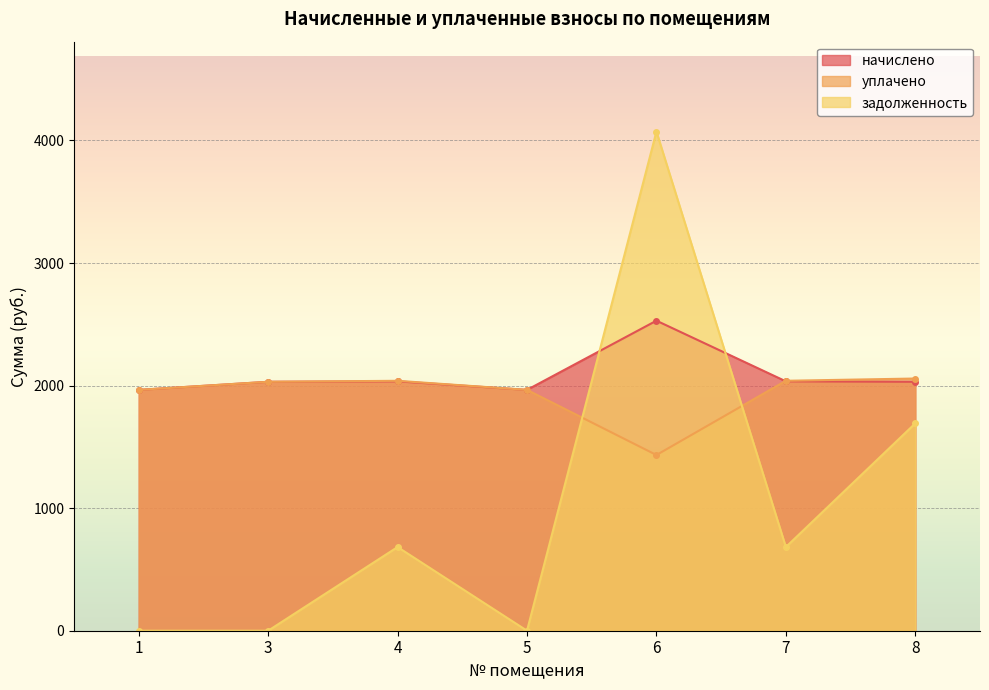

Is it true that задолженность equals 2758.0 at 6?

False